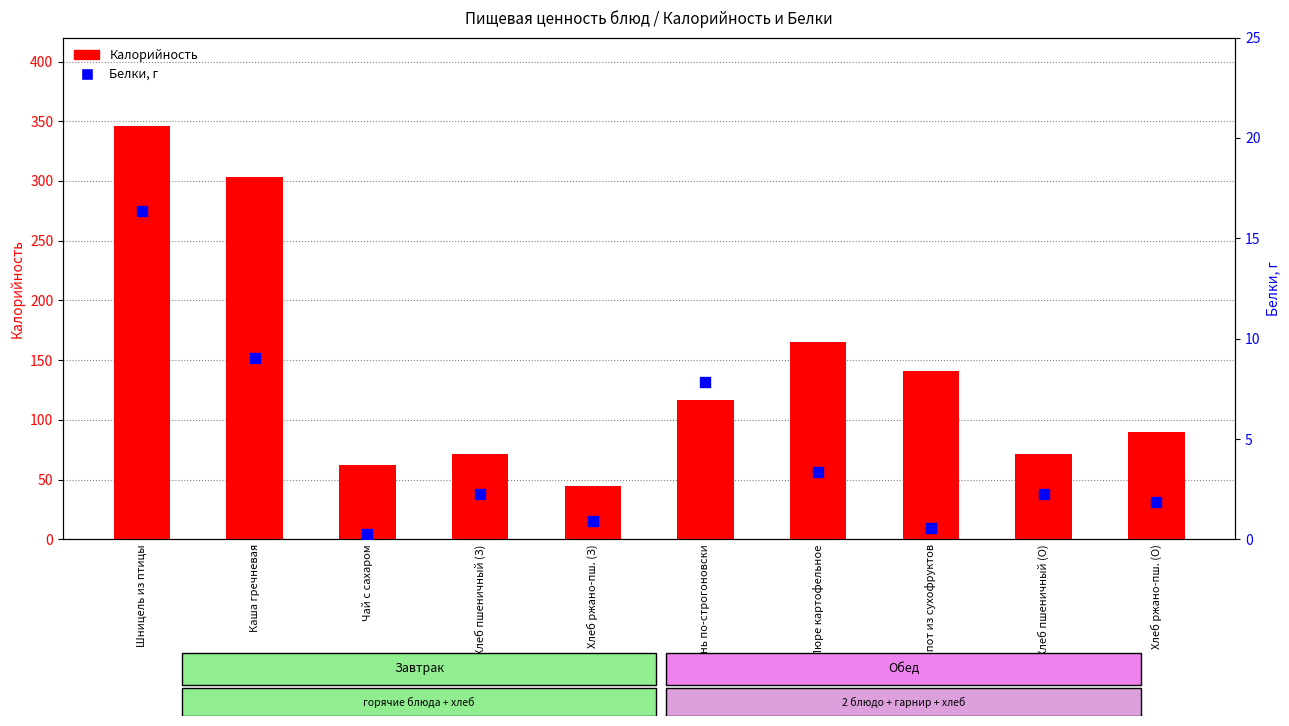

Which series has the largest total across all categories?

Калорийность